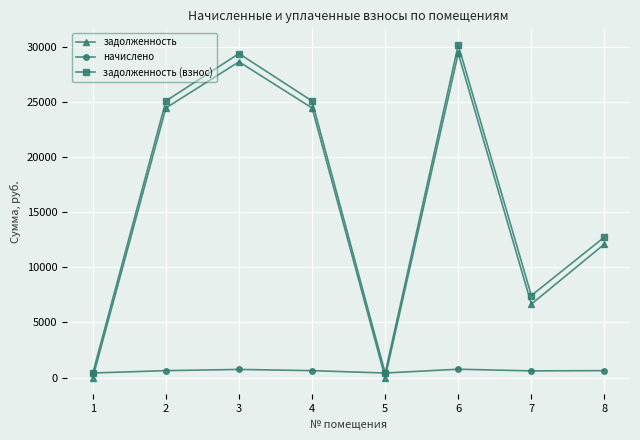

Does the chart display data point markers on the line(s)?

Yes